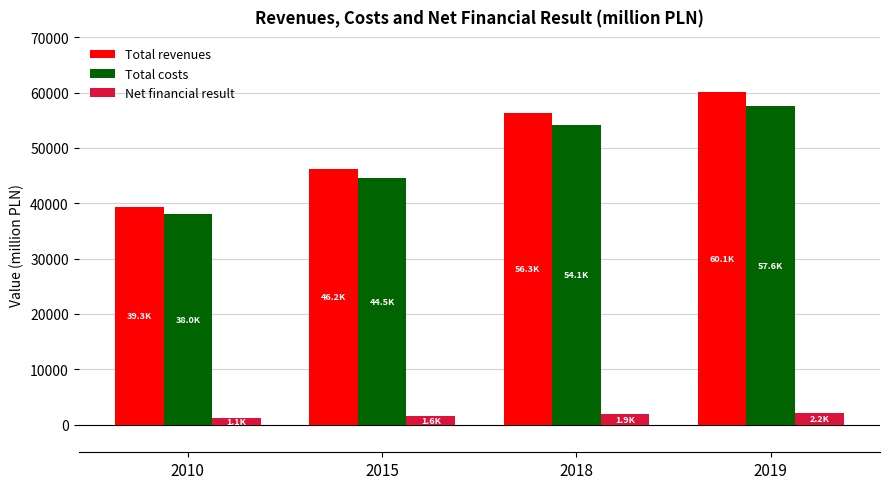

Which series has the largest range (max minus min)?

Total revenues